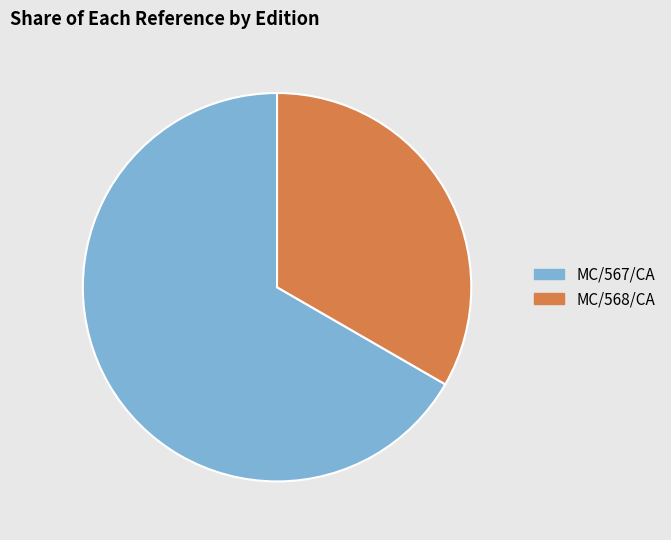

Is it true that MC/567/CA is 67% of the pie?

True